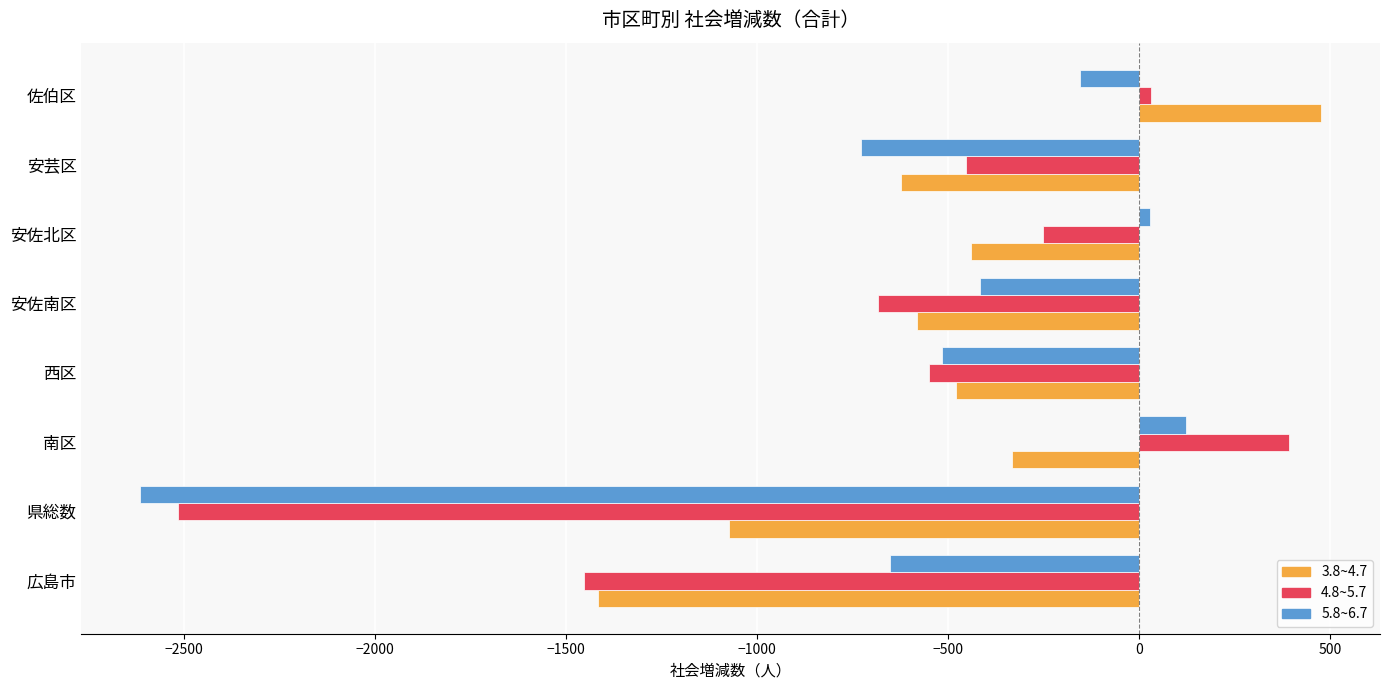

Which category has the highest value in the 5.8~6.7 series?

南区